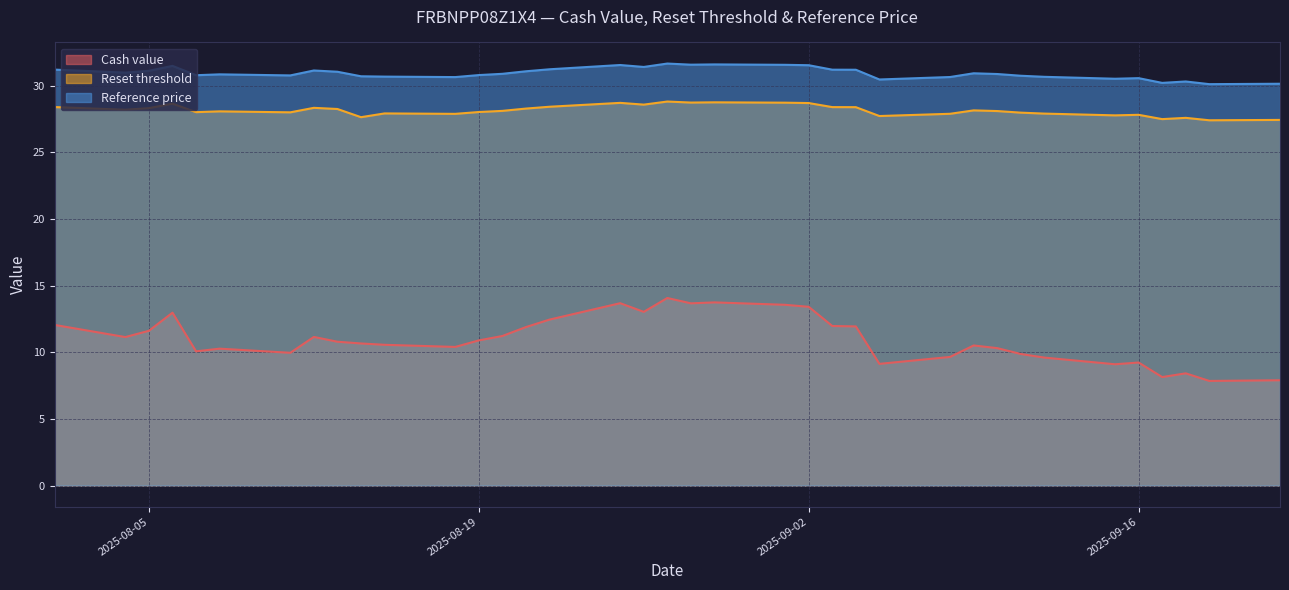

Which series has the largest total across all categories?

Reference price